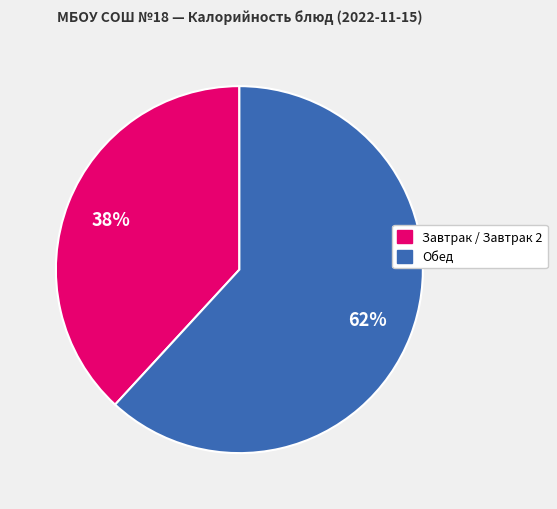

To the nearest percent, what is the average slice percentage?

50%